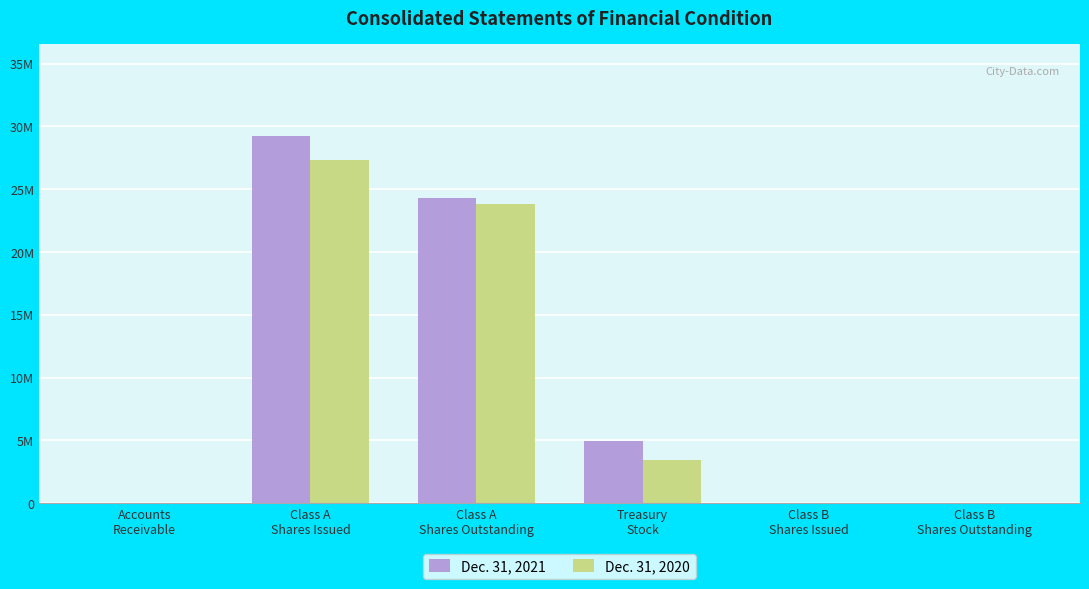

What is the lowest value of the Dec. 31, 2021 series?

159